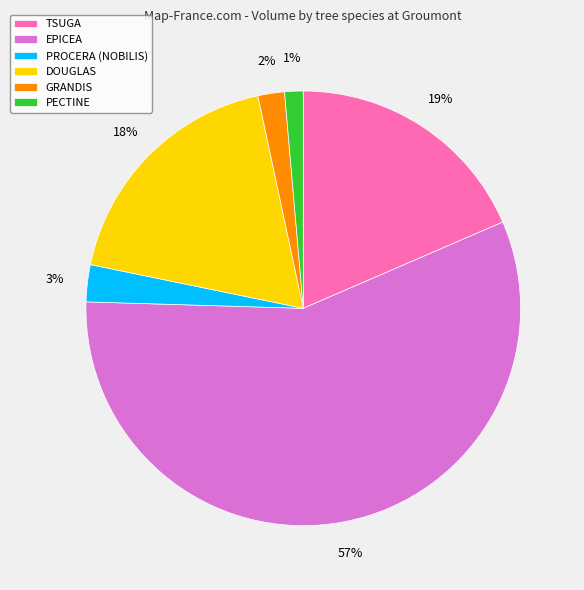

How many slices are in this pie chart?

6